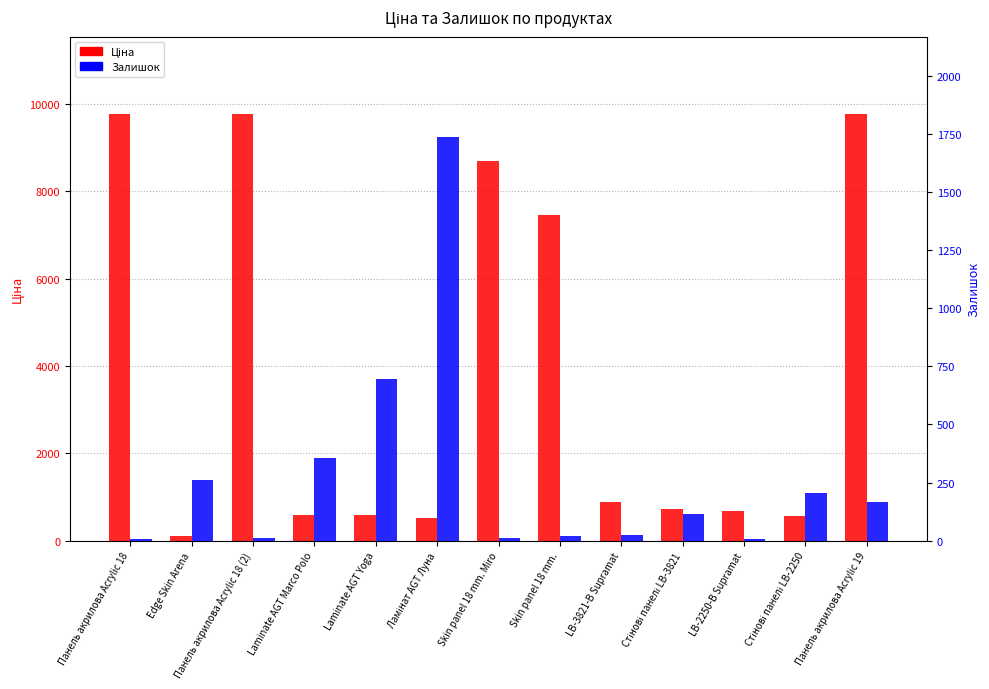

What is the label of the 2nd bar from the right?

Стінові панелі LB-2250